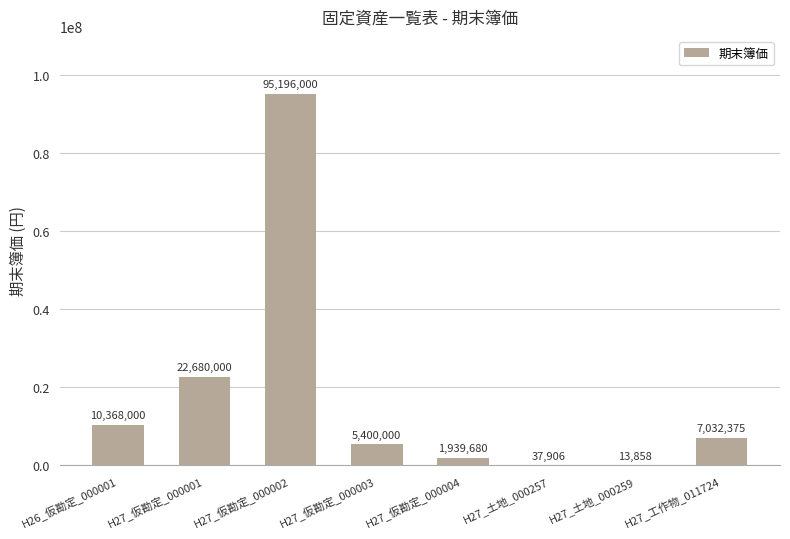

Between H26_仮勘定_000001 and H27_工作物_011724, which is larger?

H26_仮勘定_000001